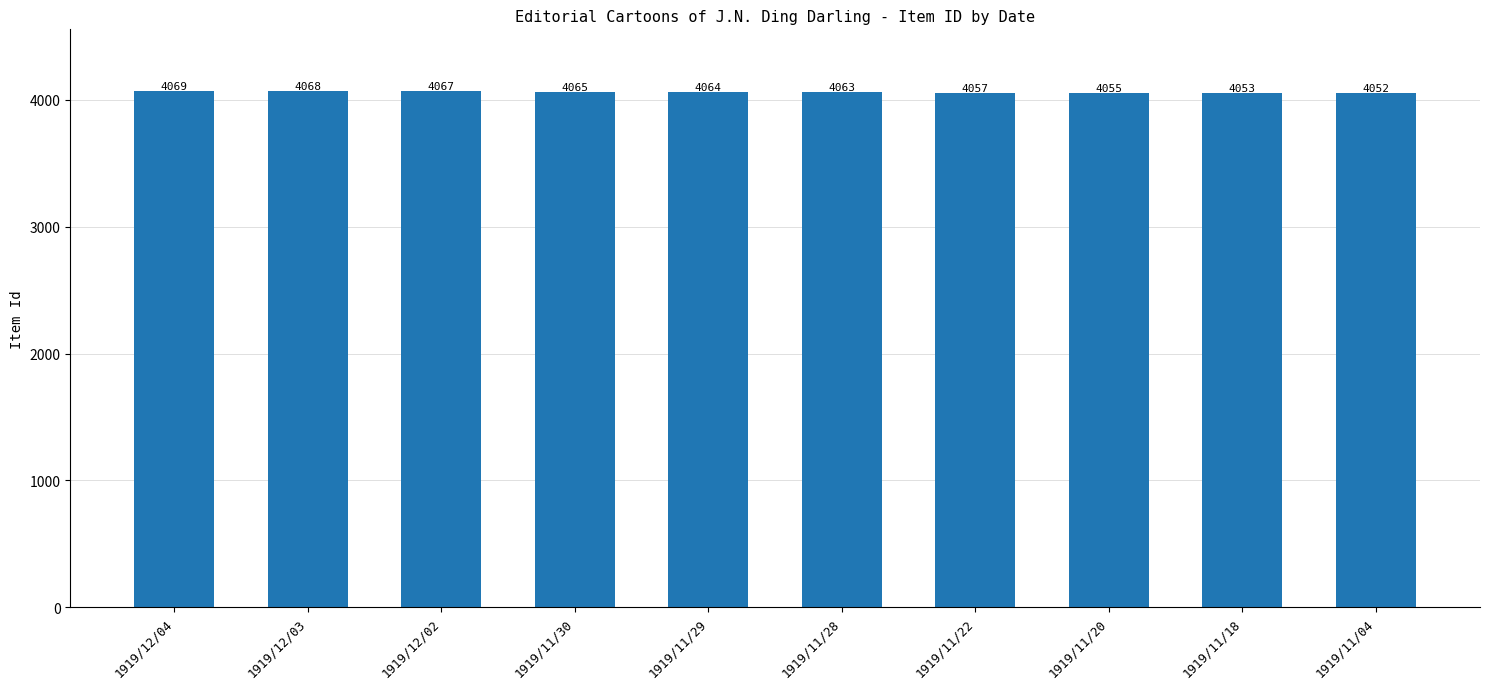

What is the ratio of the value at 1919/12/03 to the value at 1919/12/02?

1.0